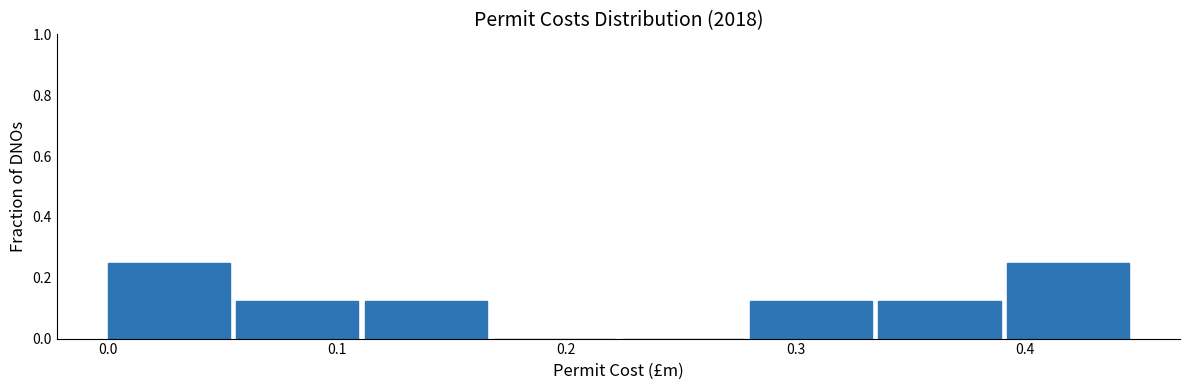

Reading left to right, transcribe this chart: for each bar, give the range it covers on the x-axis and its height. Neither the bar edges nor the heights are printed on the chart, so give them approximately, as read against the axes.

0.00 to 0.06: 0.26
0.06 to 0.11: 0.12
0.11 to 0.17: 0.12
0.17 to 0.22: 0
0.22 to 0.28: 0
0.28 to 0.34: 0.12
0.34 to 0.39: 0.12
0.39 to 0.45: 0.26